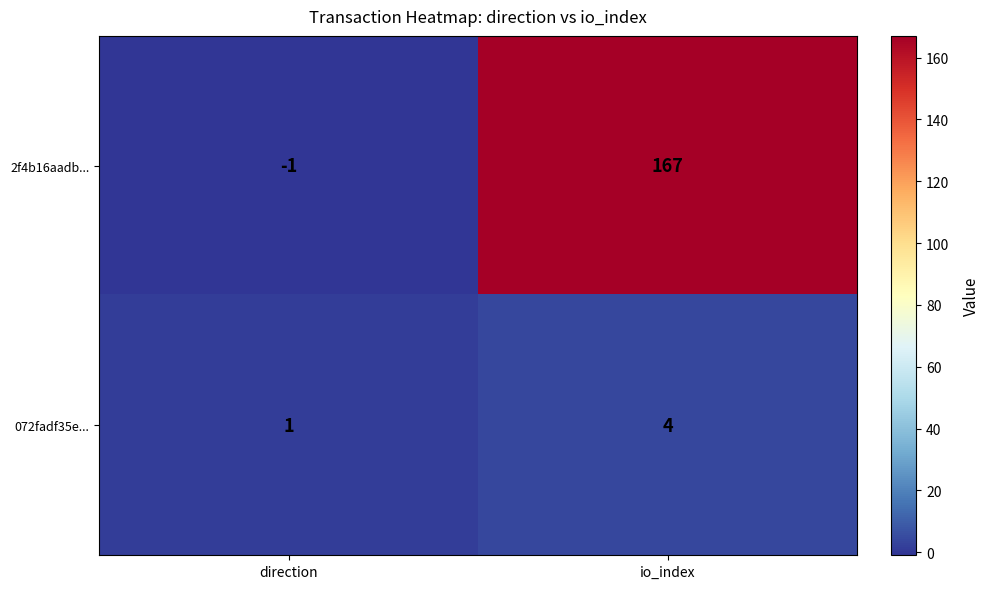

What is the difference between the highest and lowest values at direction?

2